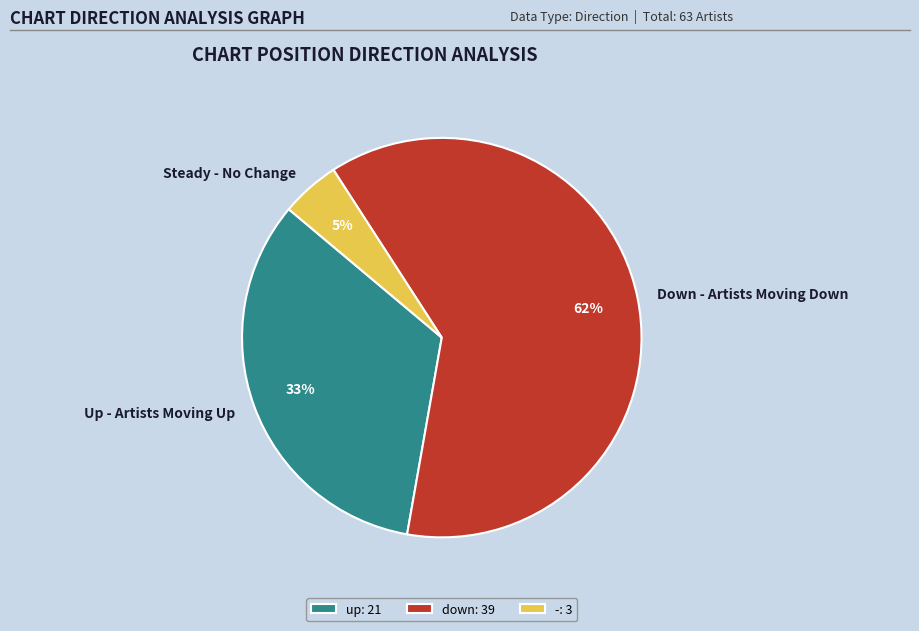

Count the number of slices in the pie.

3